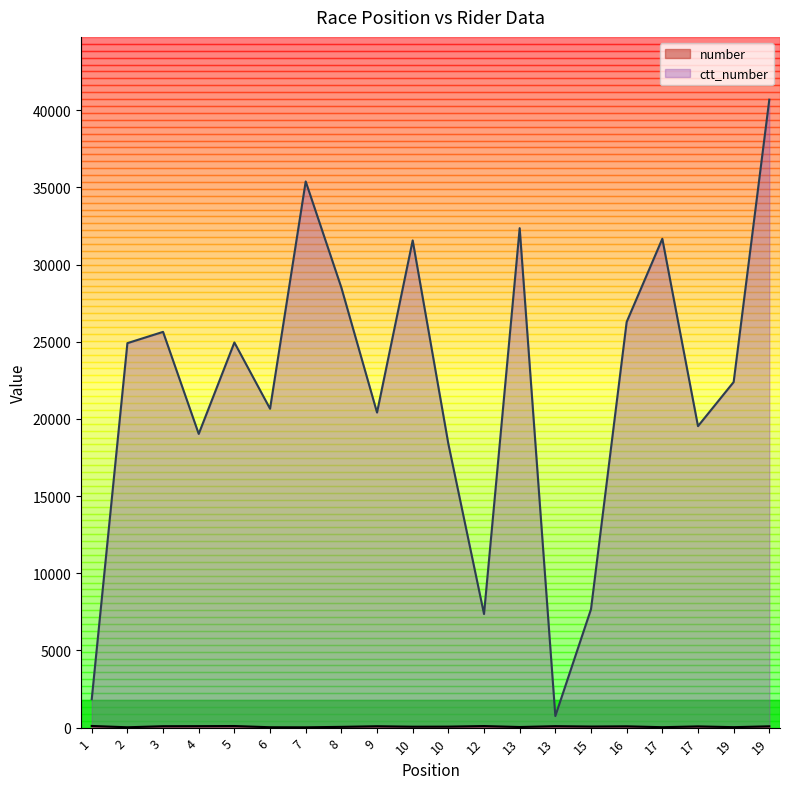

Rank the series at 13 from highest to lowest value.

ctt_number, number